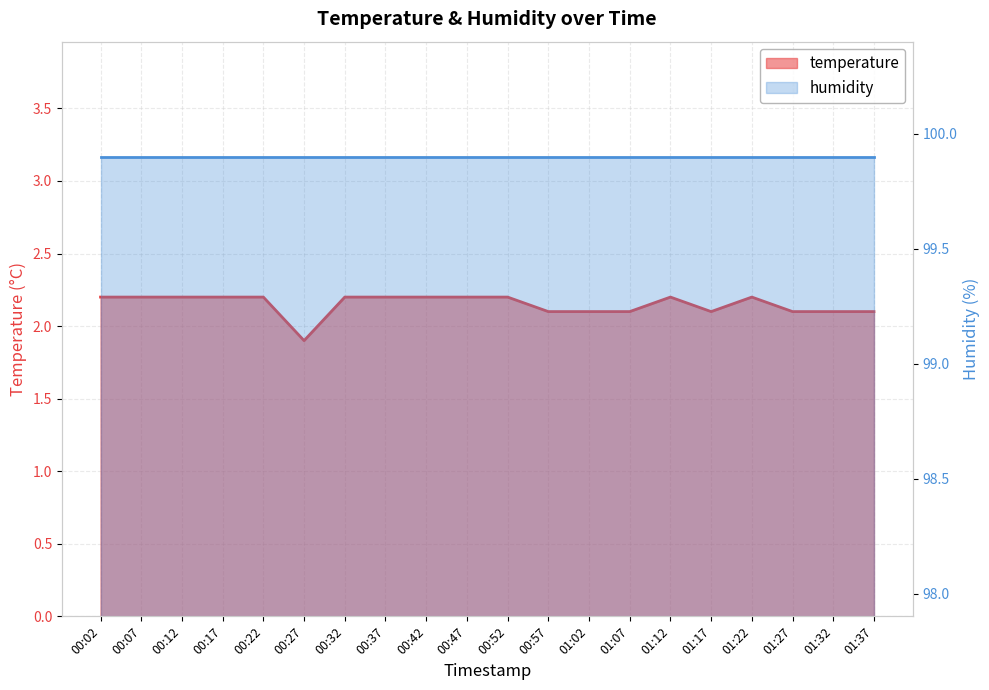

At which label is the value closest to 2?

00:27